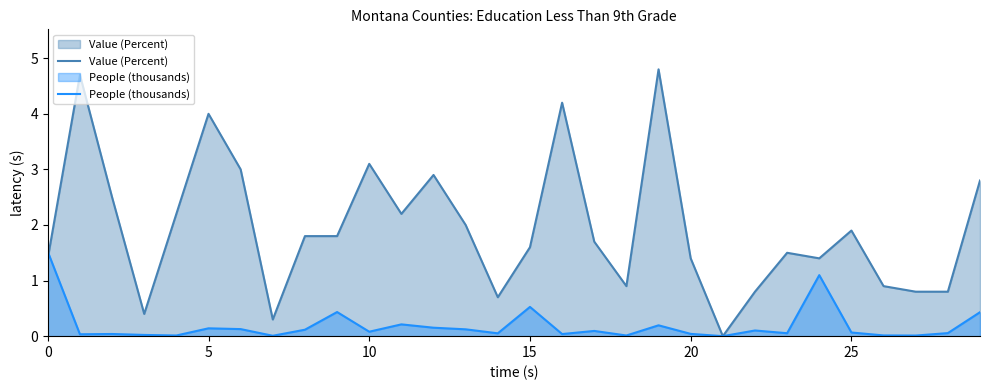

The value of People (thousands) at 0 is 1.5. True or false?

True